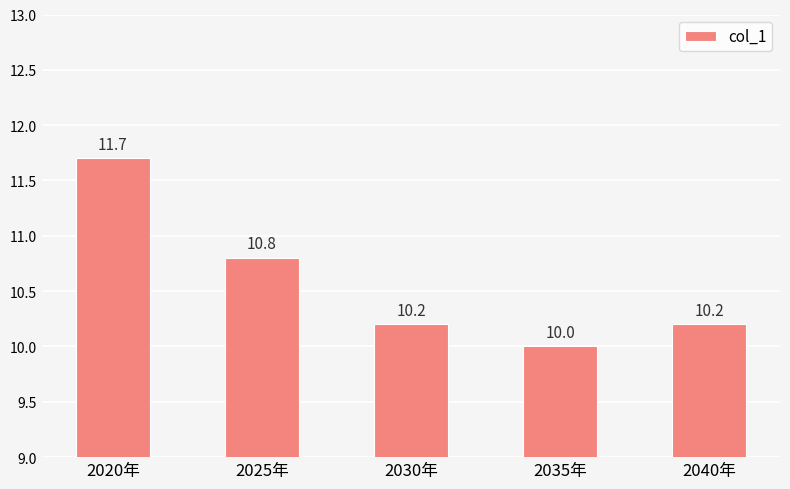

The value at 2030年 is 2.4. True or false?

False